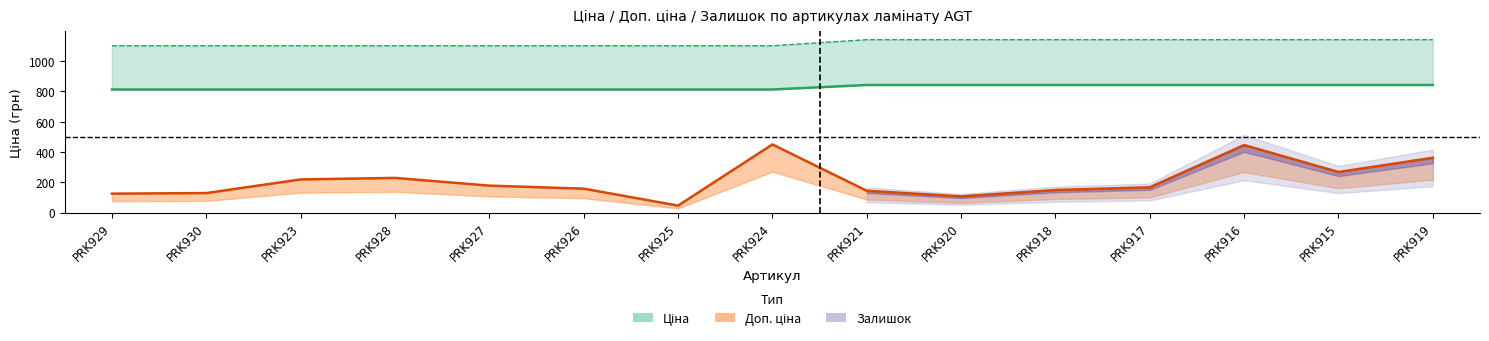

Which label corresponds to the smallest value in the chart?

PRK925